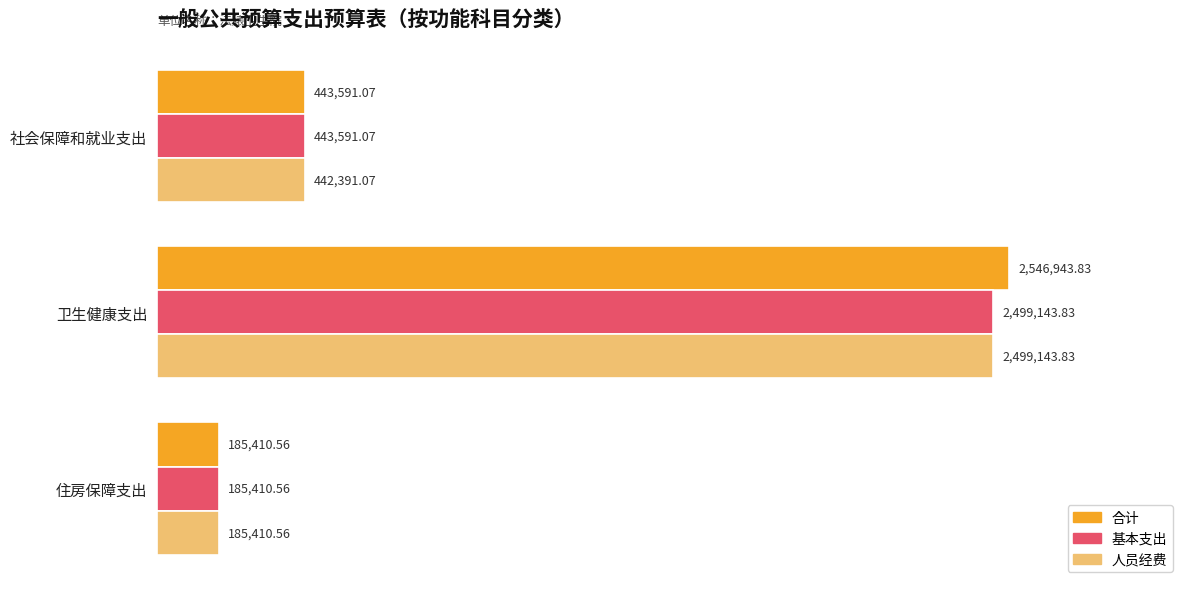

Which series has the largest total across all categories?

合计